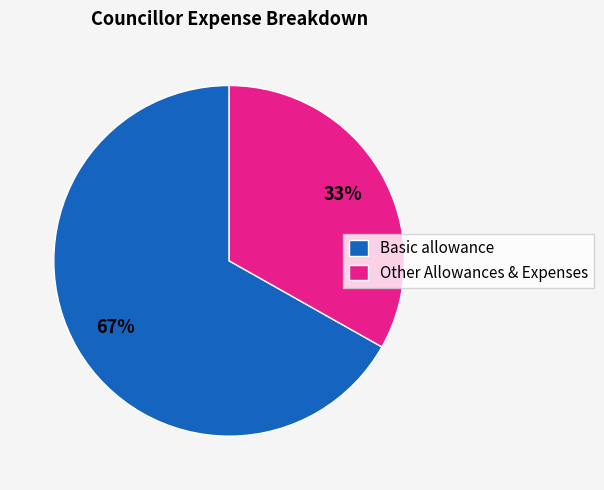

How many segments does this pie chart have?

2